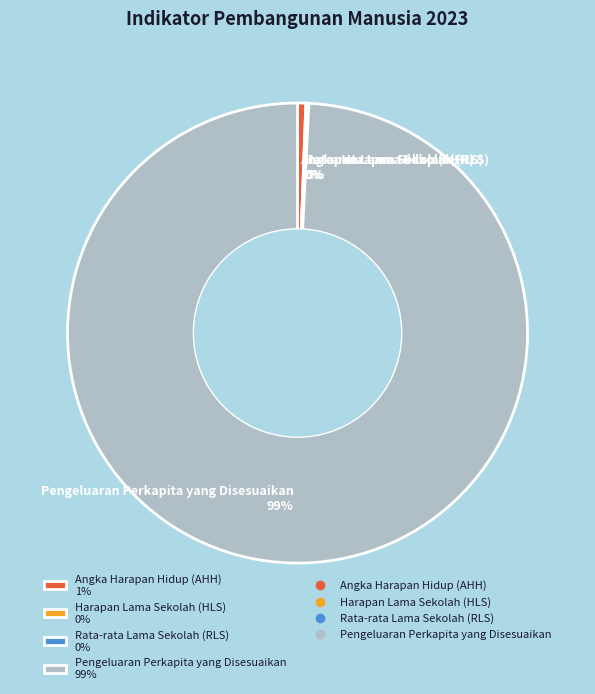

The Pengeluaran Perkapita yang Disesuaikan slice represents 99% of the pie. True or false?

True